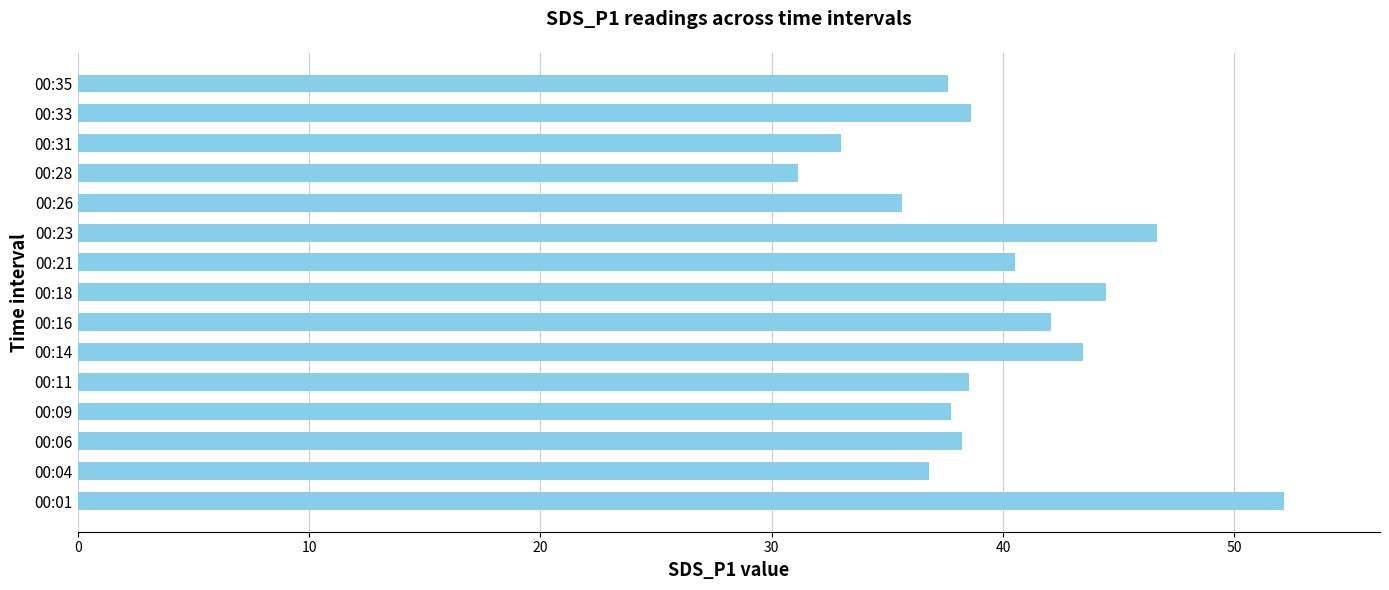

True or false: the data shows 44.5 at 00:18.

True